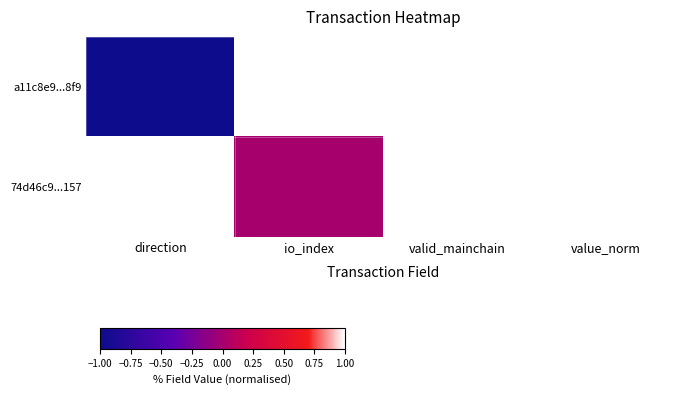

Reading right to left, list all the values displayed in this chart.

a11c8e9...8f9: value_norm=1	valid_mainchain=1	io_index=1	direction=-1
74d46c9...157: value_norm=1	valid_mainchain=1	io_index=0	direction=1